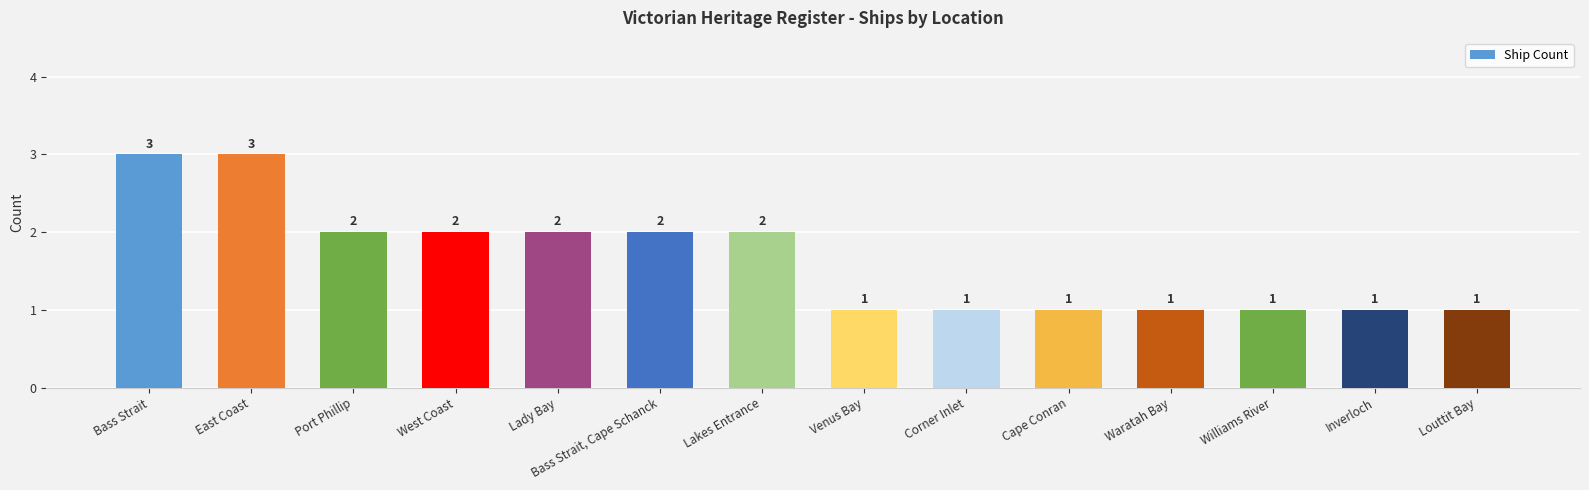

What is the change in value from West Coast to Venus Bay?

-1